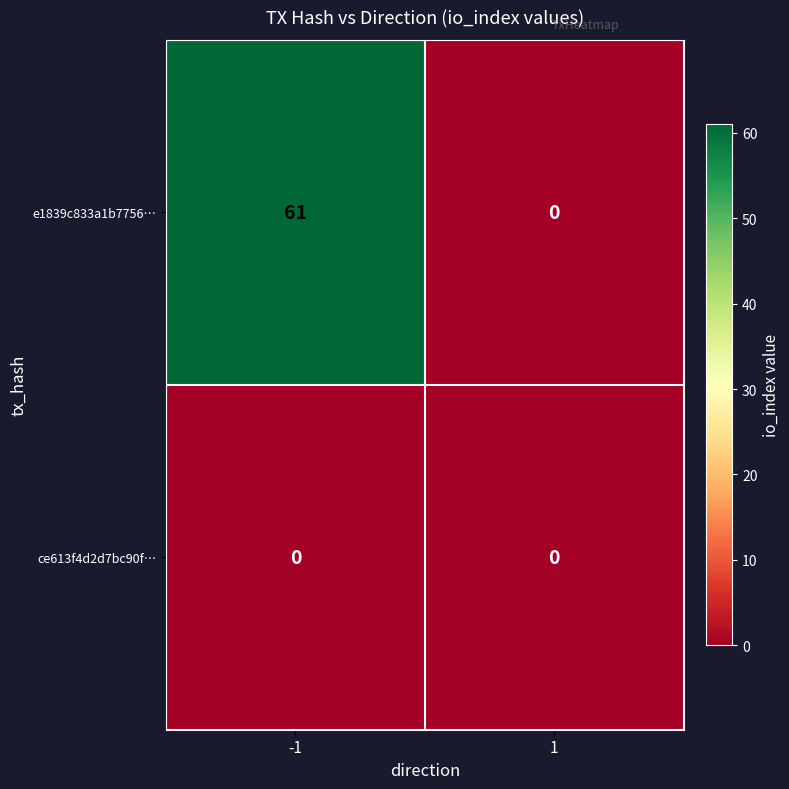

Between -1 and 1, which series saw the biggest shift?

e1839c833a1b7756…